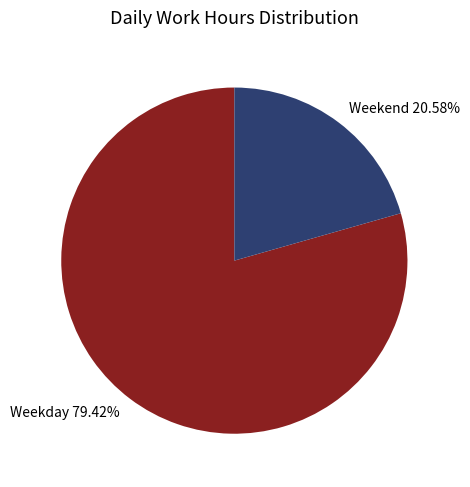

Which category has the smallest portion of the pie?

Weekend